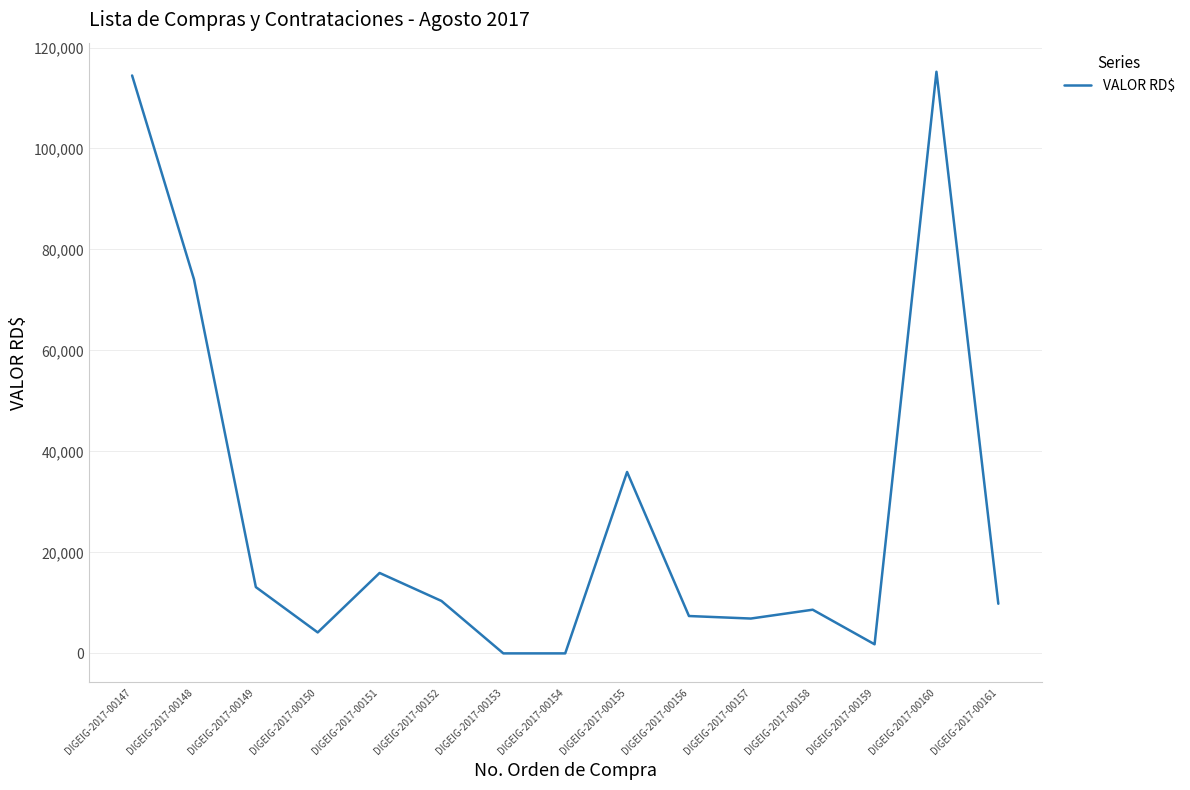

The value at DIGEIG-2017-00158 is 8650.0. True or false?

True